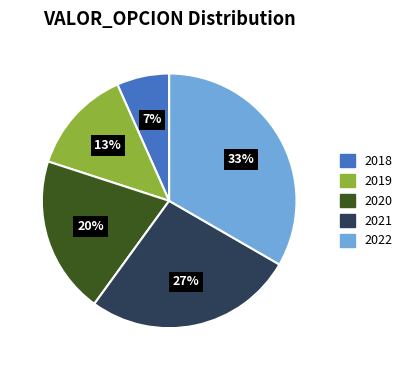

To the nearest percent, what portion does 2021 represent?

27%